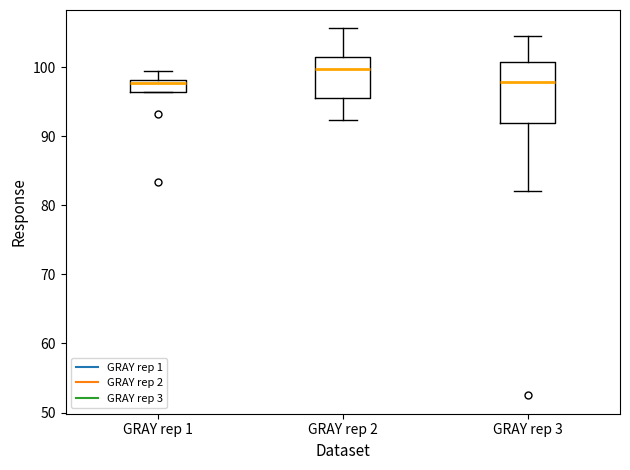

Reading left to right, transcribe this box plot: for each box, give where its median line is, the range the box spans, and where its two whiskers end, as read against the y-axis. The values are not printed on the chart, so give them approximately, as read against the axis.

GRAY rep 1: median 98 (just below the box's upper edge), box 96 to 98, whiskers 96 to 99
GRAY rep 2: median 100, box 95 to 101, whiskers 92 to 106
GRAY rep 3: median 98, box 92 to 101, whiskers 82 to 104